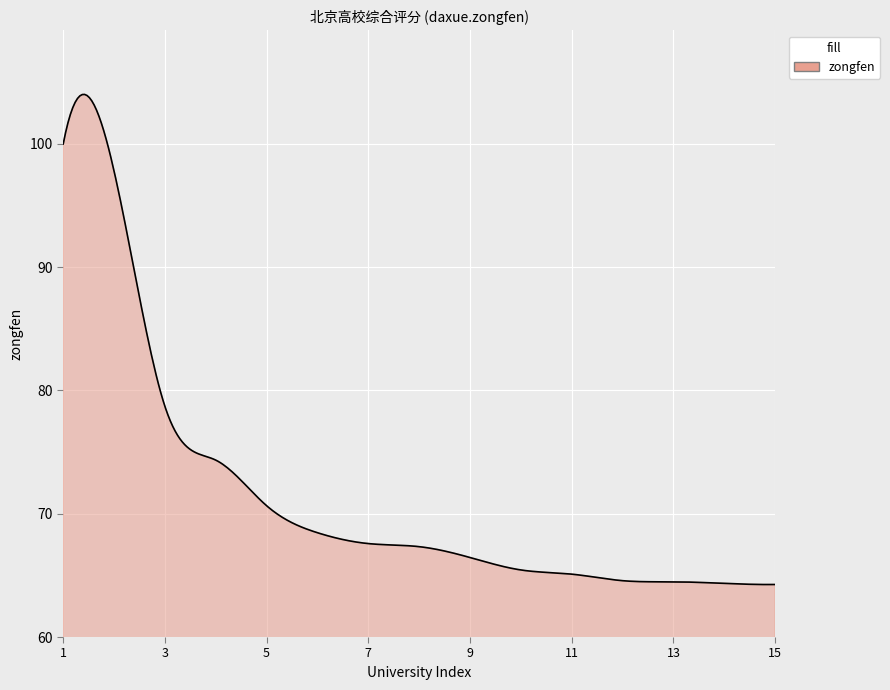

What is the difference between the maximum and minimum values?

39.8